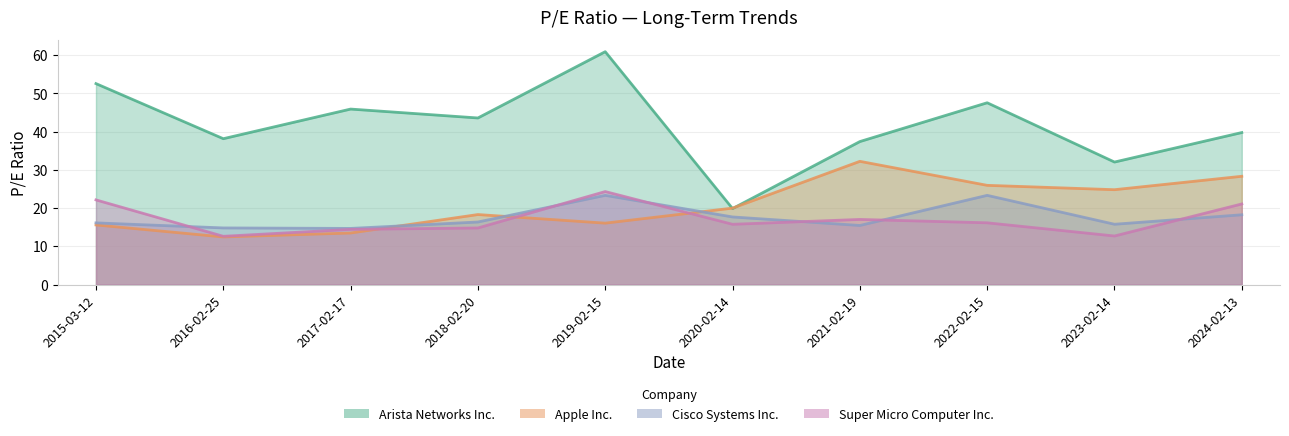

What are all the series names shown in the legend?

Arista Networks Inc., Apple Inc., Cisco Systems Inc., Super Micro Computer Inc.